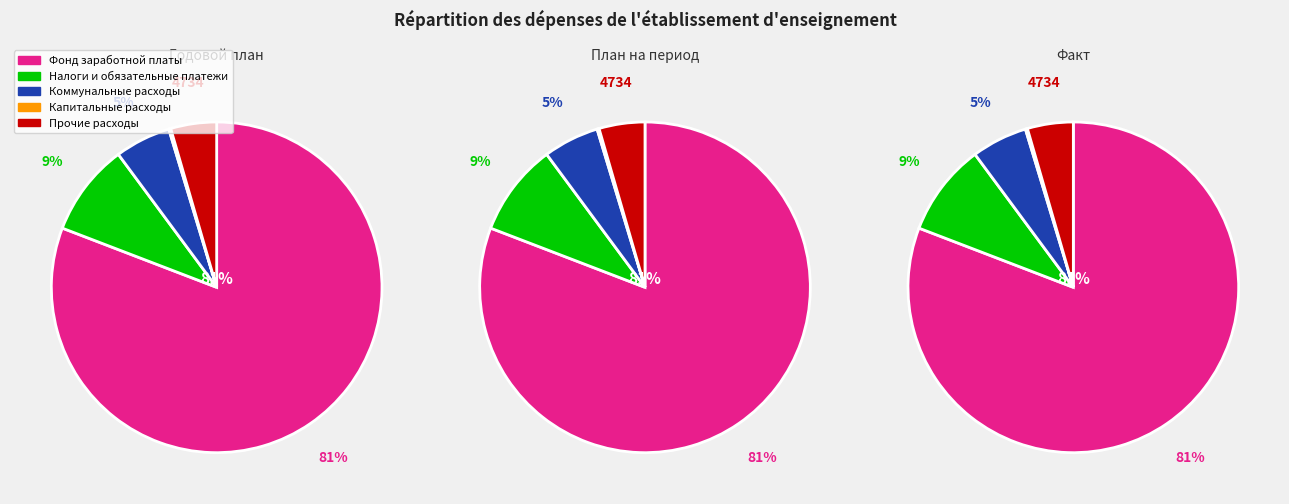

Which slice is the smallest?

Капитальные расходы